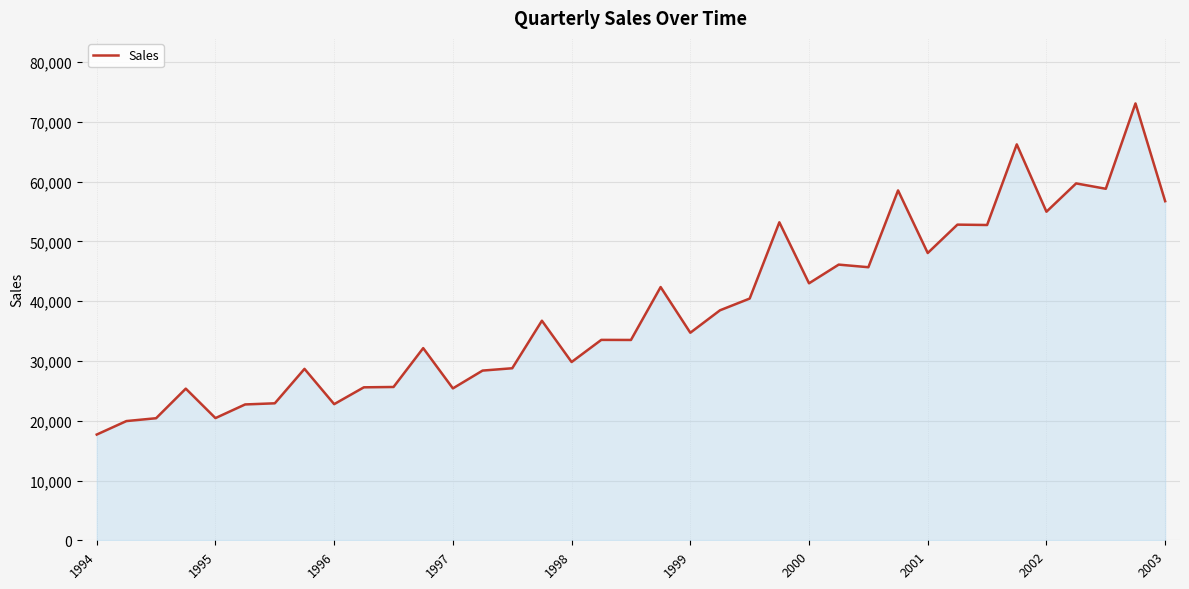

What is the difference between the maximum and minimum values?

55388.0